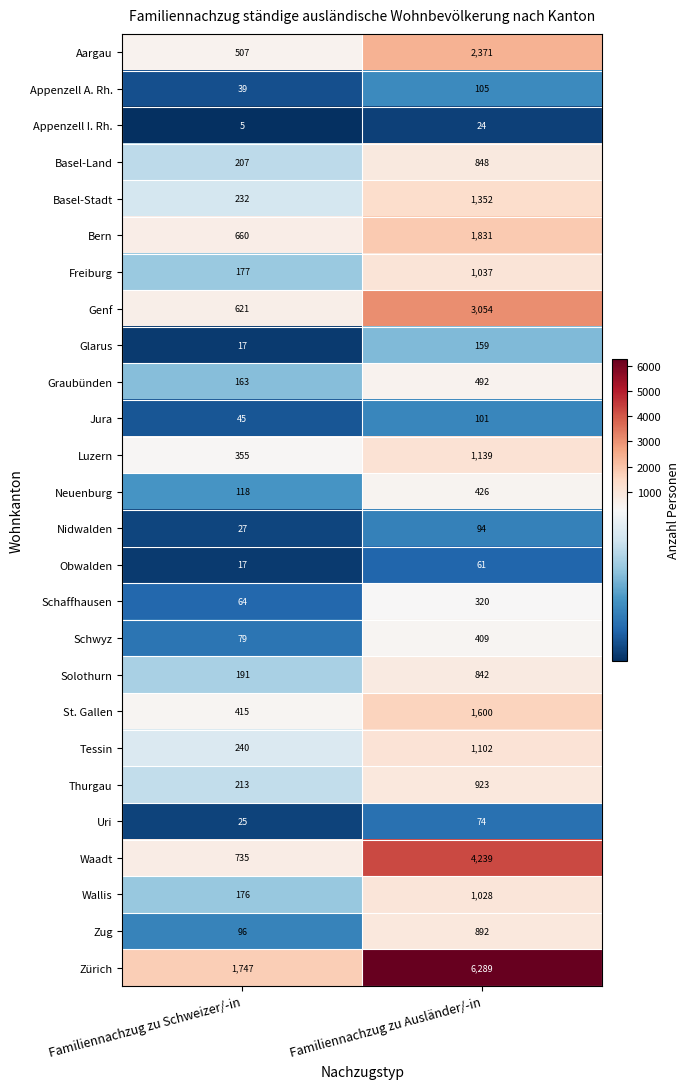

Which label corresponds to the smallest value in the chart?

Familiennachzug zu Schweizer/-in